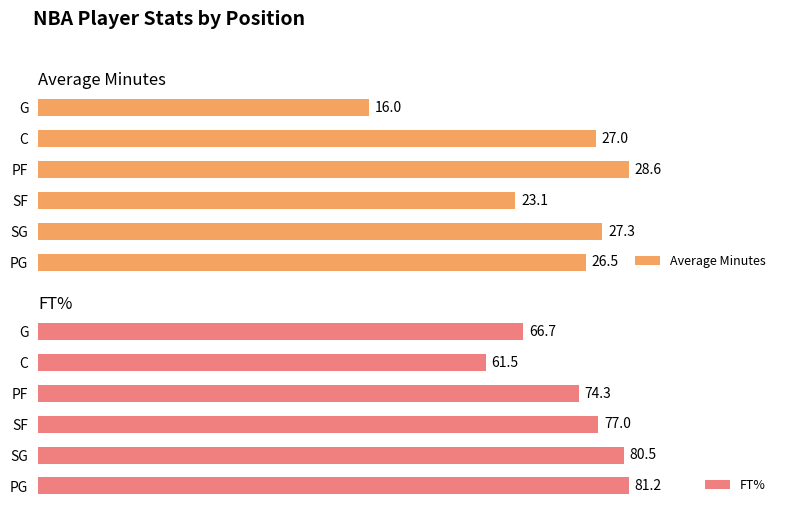

Rank the categories by Average Minutes value from highest to lowest.

PF, SG, C, PG, SF, G